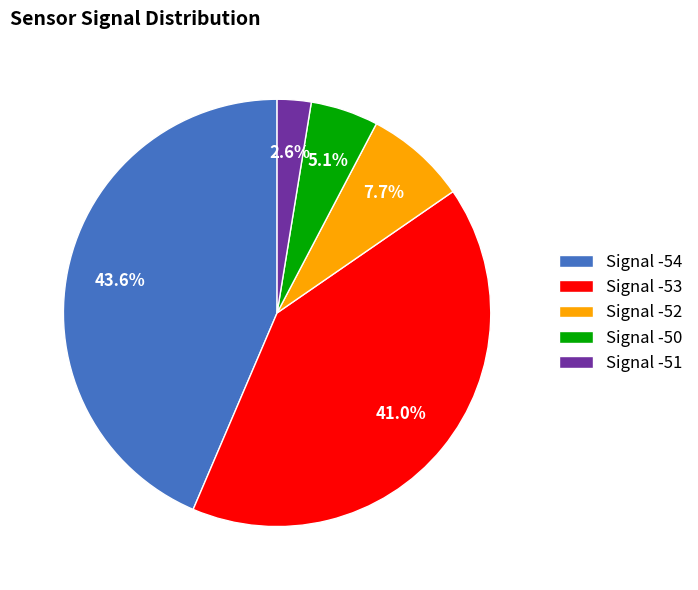

Rank the categories by value from lowest to highest.

Signal -51, Signal -50, Signal -52, Signal -53, Signal -54